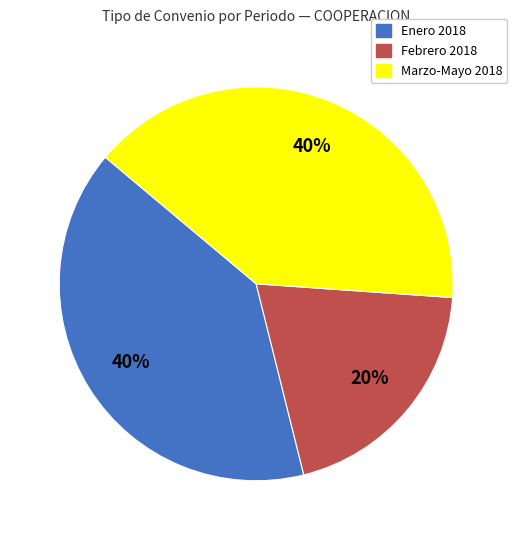

To the nearest percent, what is the difference between the largest and smallest slice percentages?

20%